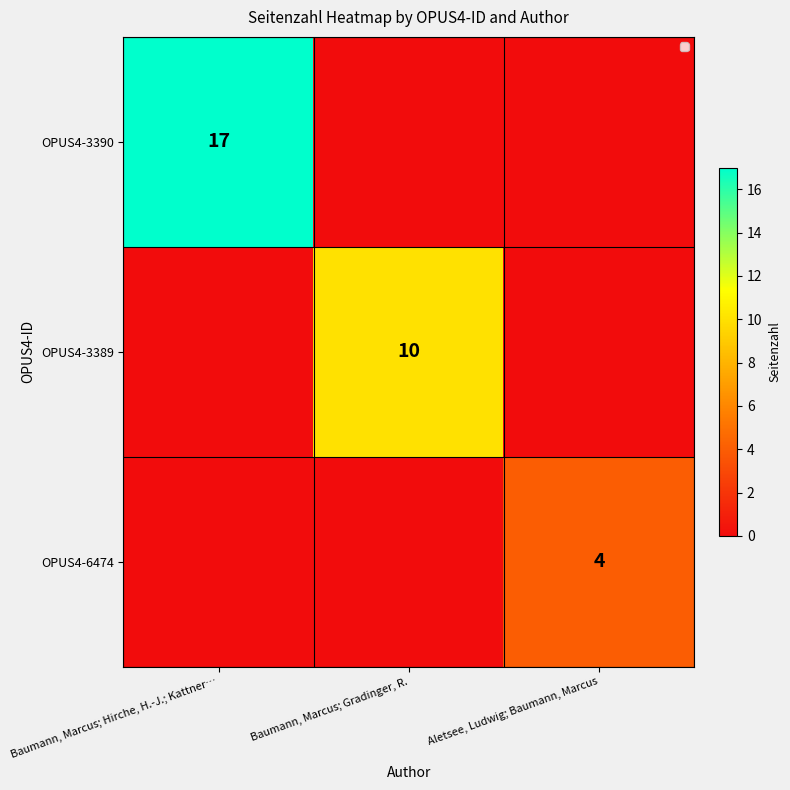

True or false: OPUS4-3389 has a value of 10 at Baumann, Marcus; Gradinger, R..

True